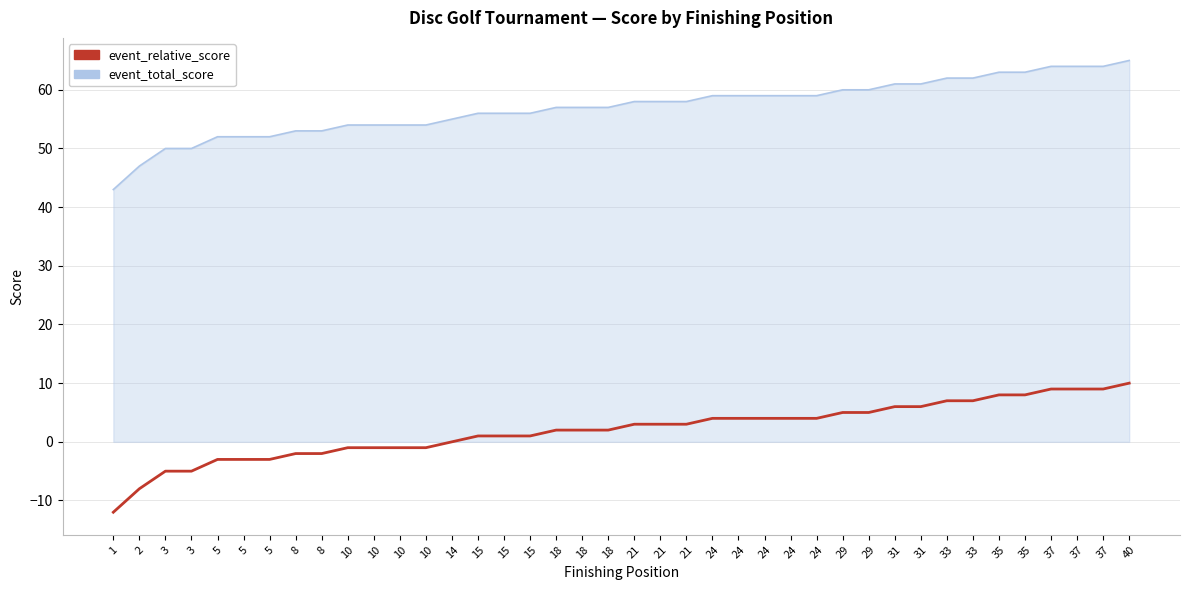

What are all the series names shown in the legend?

event_relative_score, event_total_score